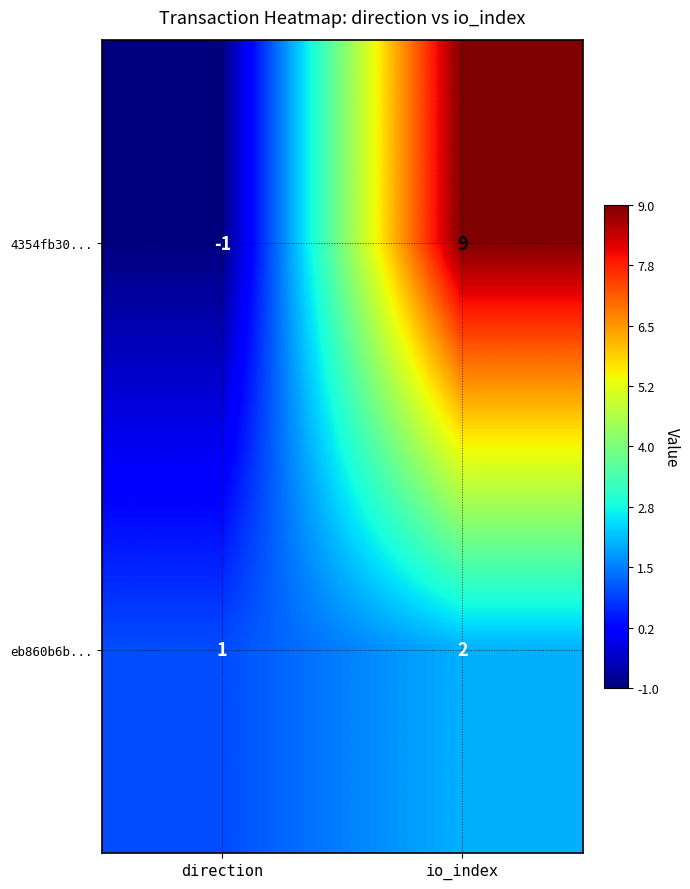

Which category has the highest value in the 4354fb30... series?

io_index